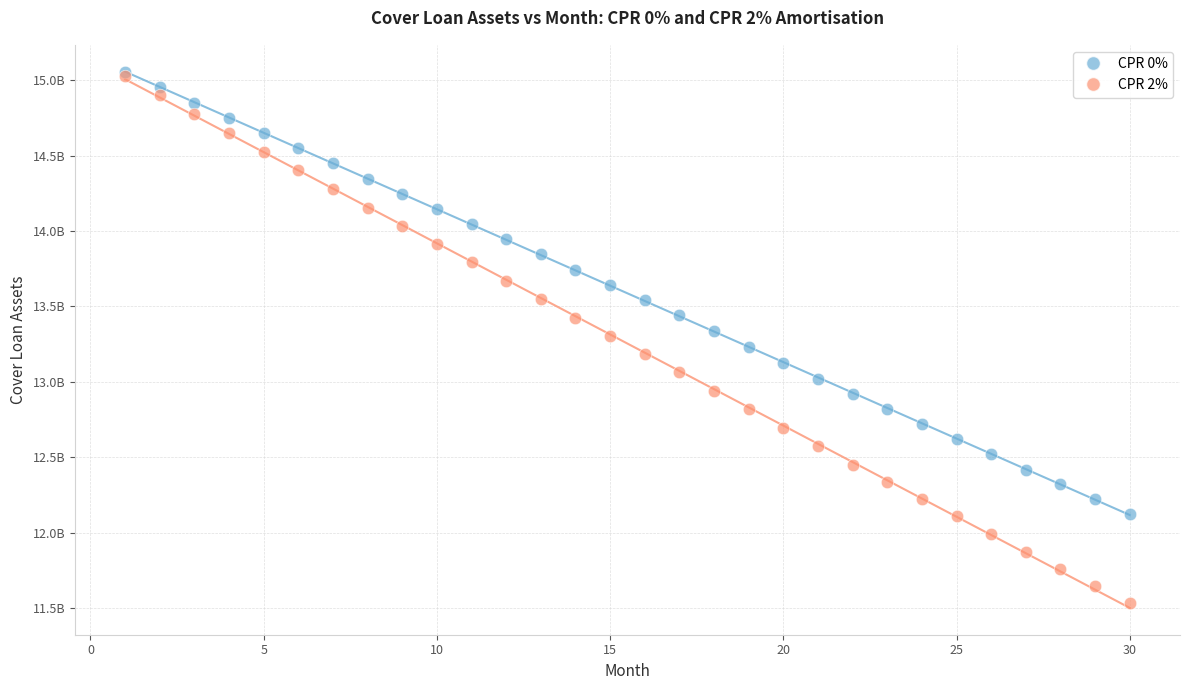

Which series has the widest spread of Y values?

CPR 2%